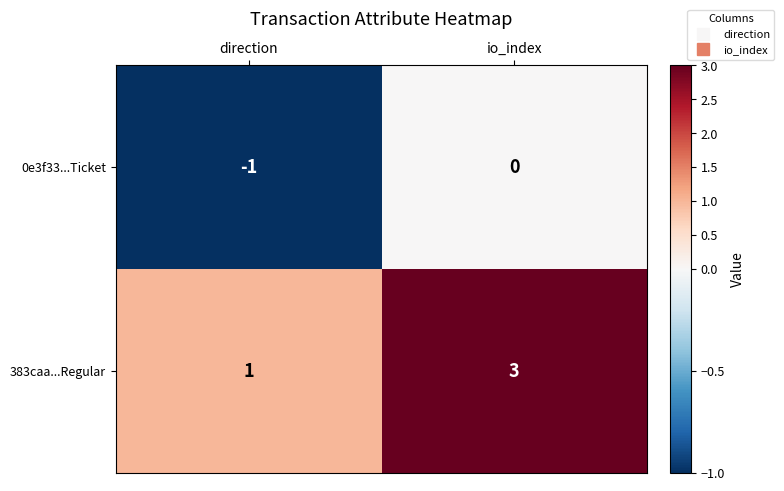

Reading right to left, list all the values displayed in this chart.

0e3f33...Ticket: io_index=0	direction=-1
383caa...Regular: io_index=3	direction=1